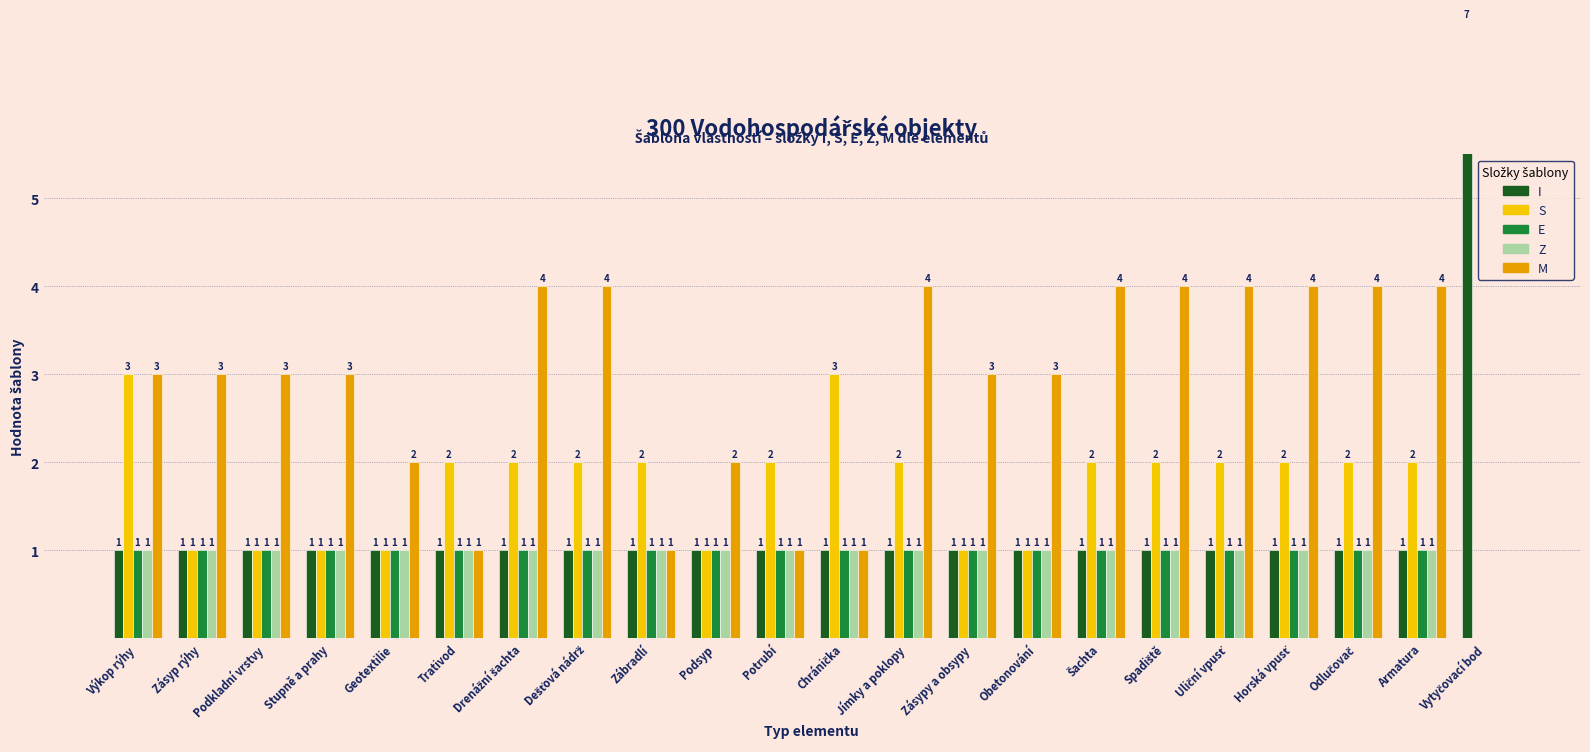

What is the label of the 17th bar from the right?

Trativod